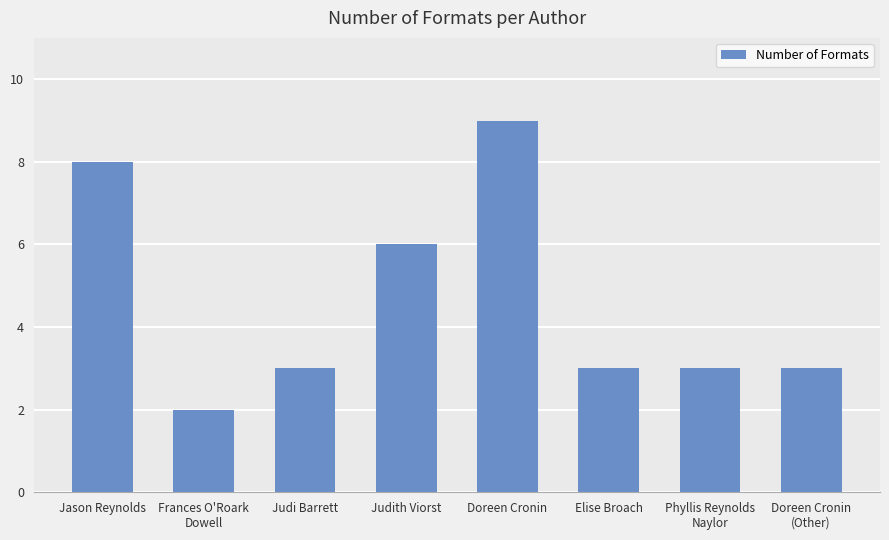

How many series are shown in this chart?

1